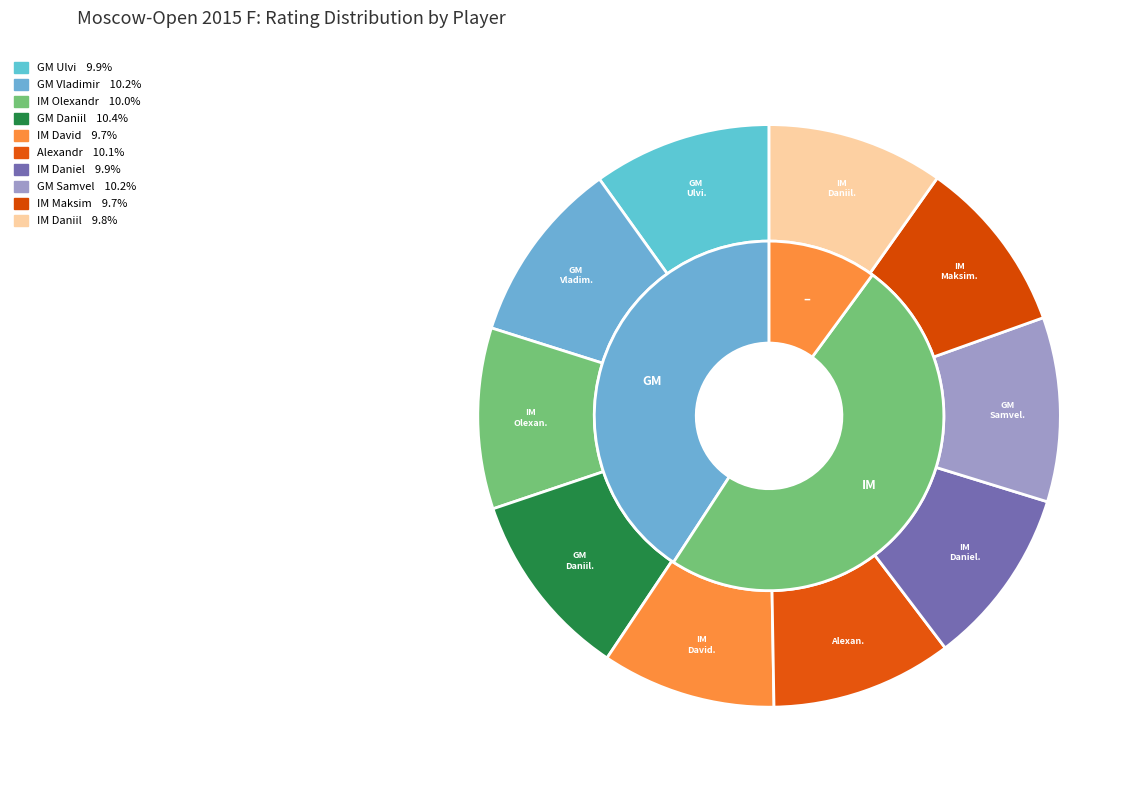

Count the number of slices in the pie.

10